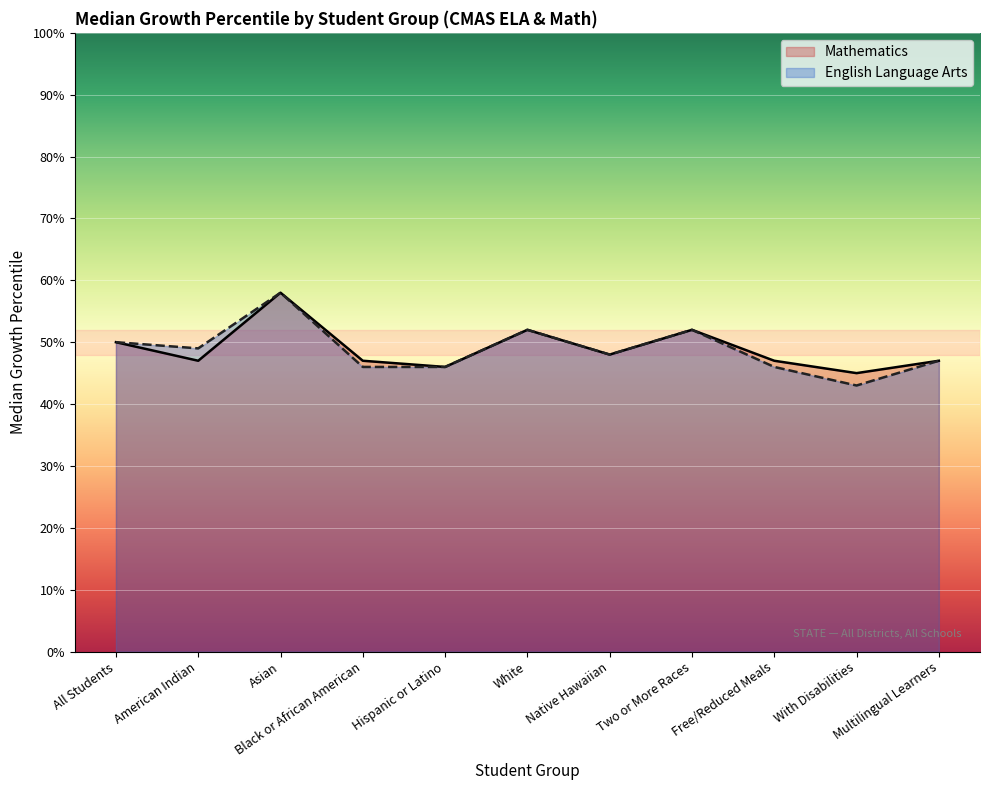

The English Language Arts series shows 23 at Native Hawaiian. True or false?

False